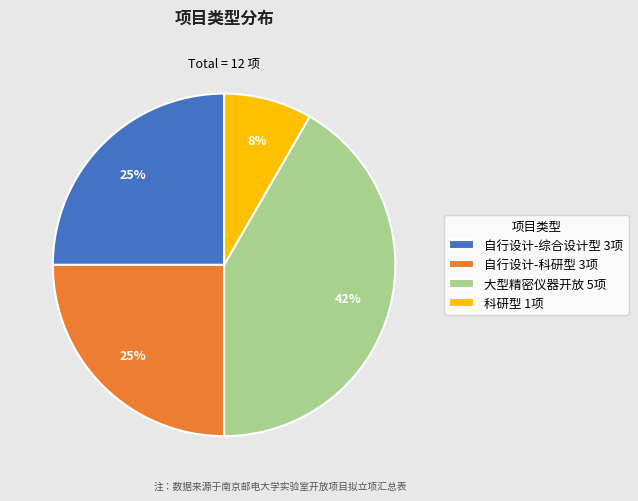

Is 大型精密仪器开放 5项 the majority of the pie?

No